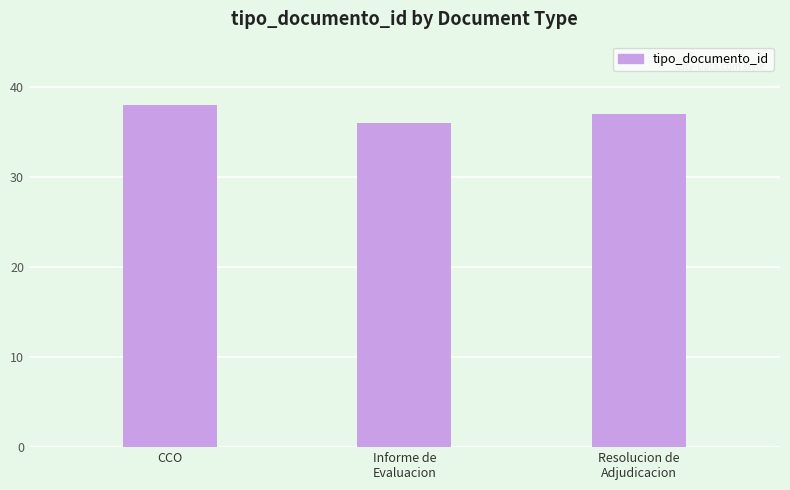

Rank the categories by value from highest to lowest.

CCO, Resolucion de
Adjudicacion, Informe de
Evaluacion